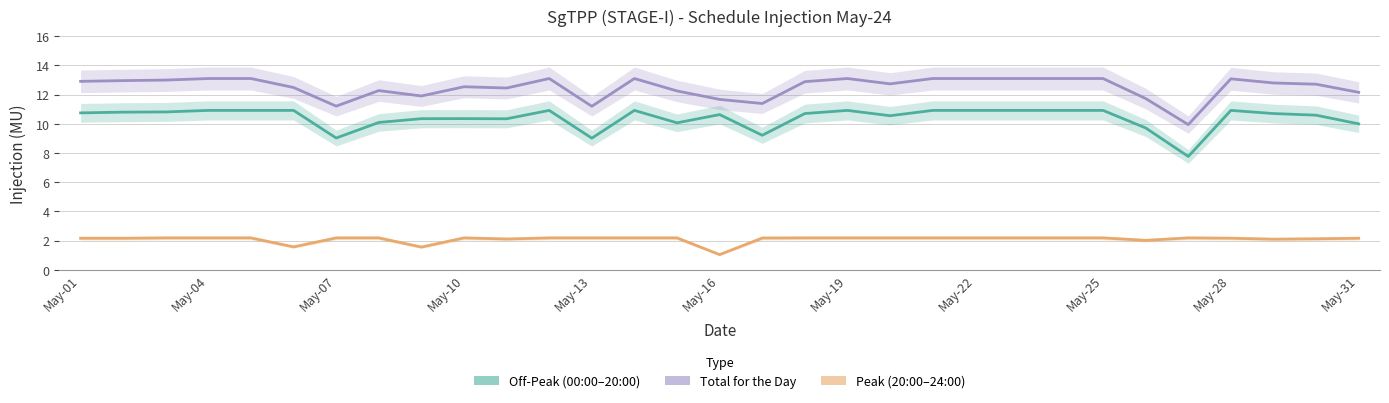

What is the minimum value shown in the chart?

1.0